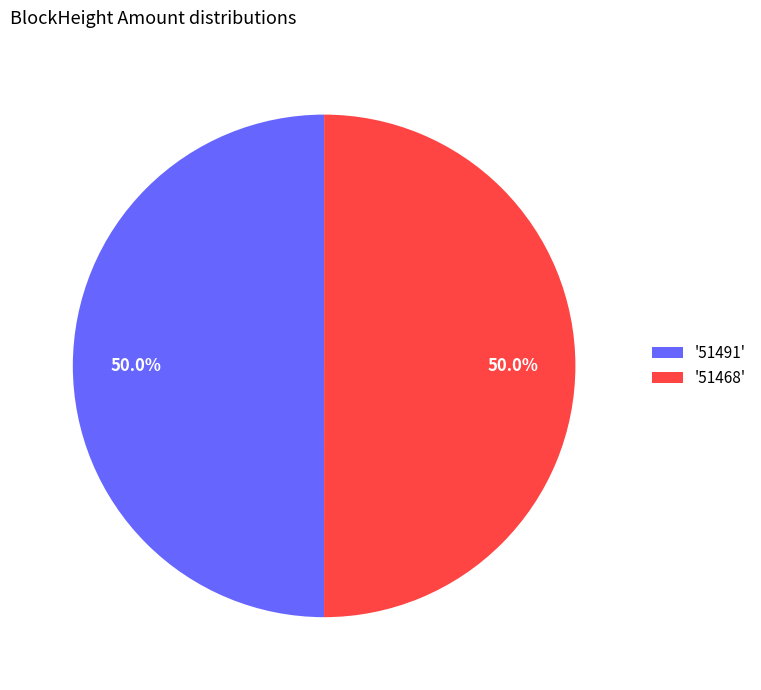

How many slices are in this pie chart?

2